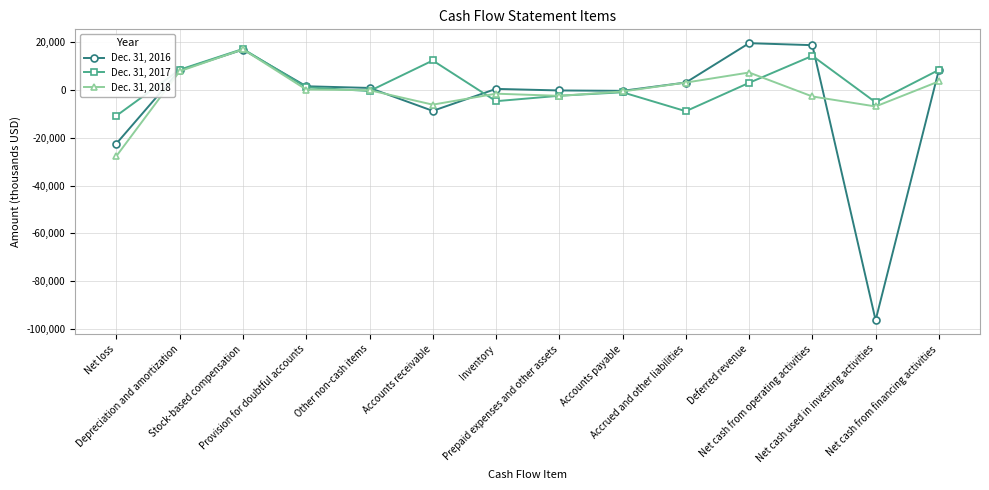

What is the label of the 14th point from the right?

Net loss